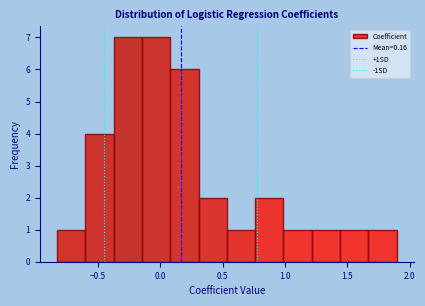

Reading left to right, transcribe this chart: for each bar, give the range it covers on the x-axis and its height. Neither the bar edges nor the heights are printed on the chart, so give them approximately, as read against the axes.

-0.85 to -0.60: 1
-0.60 to -0.35: 4
-0.35 to -0.15: 7
-0.15 to 0.10: 7
0.10 to 0.30: 6
0.30 to 0.55: 2
0.55 to 0.75: 1
0.75 to 1.00: 2
1.00 to 1.20: 1
1.20 to 1.45: 1
1.45 to 1.65: 1
1.65 to 1.90: 1